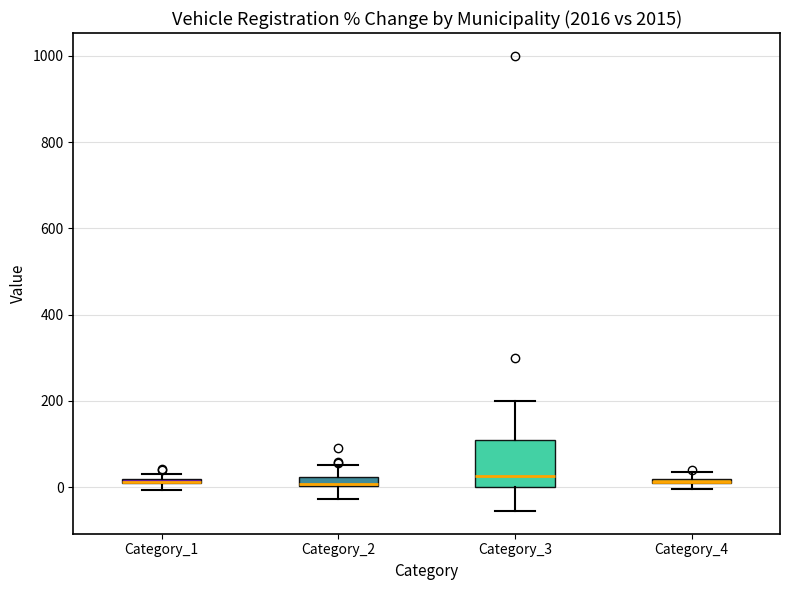

Comparing the boxes themselves (not the whiskers), which one is the tallest?

Category_3